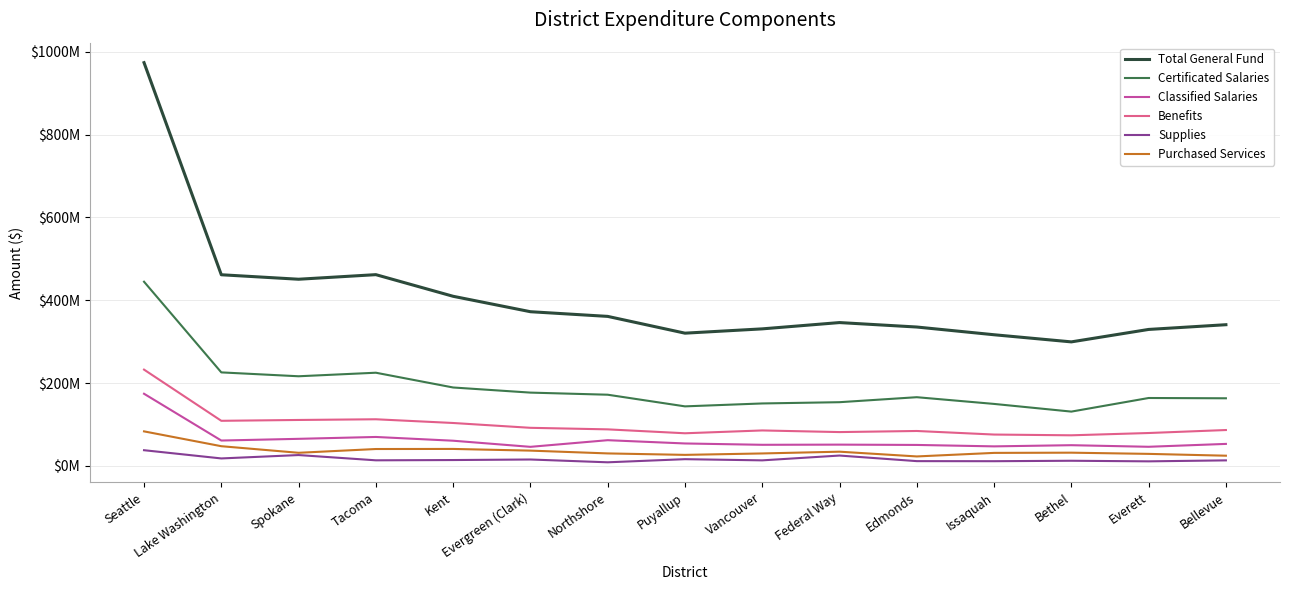

True or false: Benefits and Supplies intersect in this chart.

False